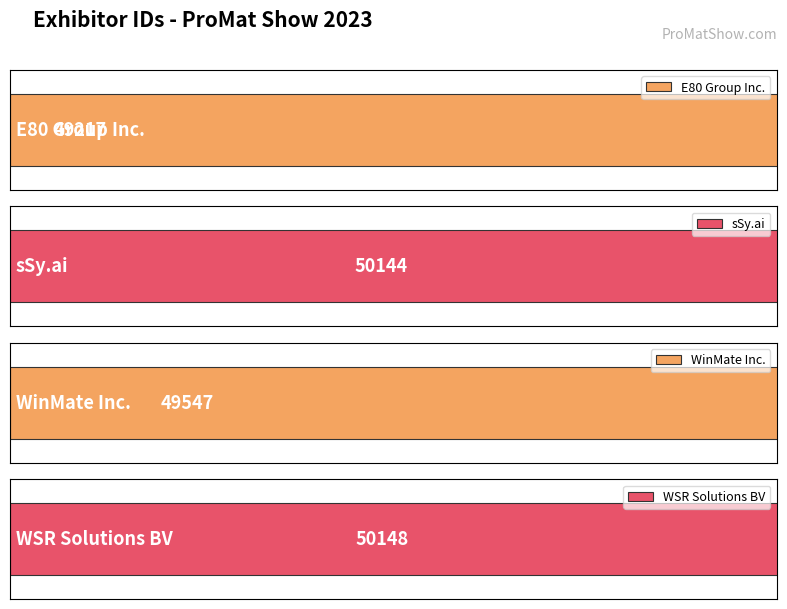

Reading left to right, extract all data points from this chart.

E80 Group Inc.=49217	sSy.ai=50144	WinMate Inc.=49547	WSR Solutions BV=50148